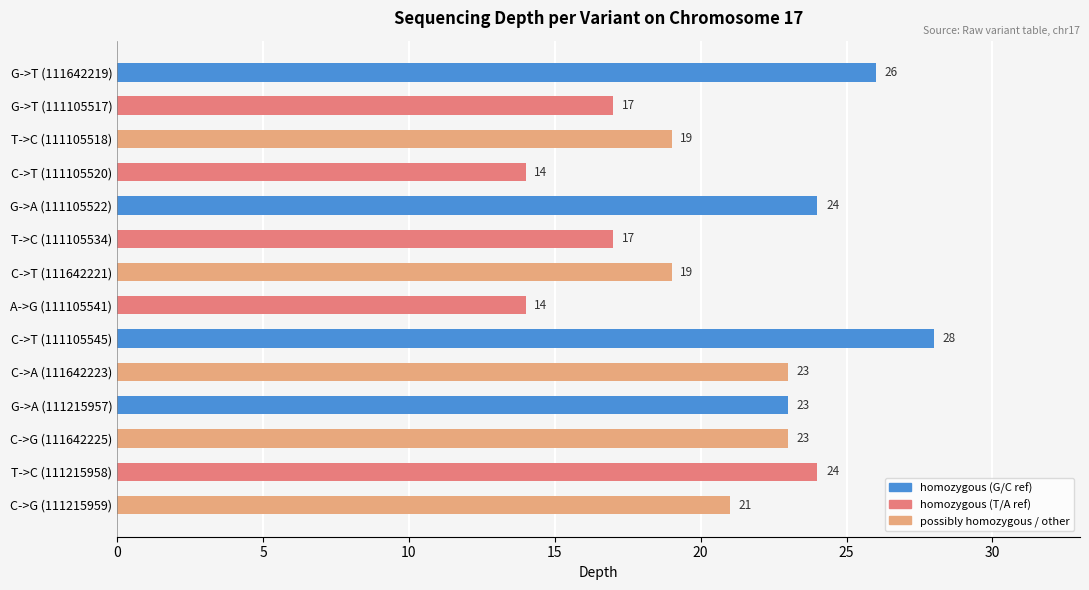

What is the label of the 12th bar from the top?

C->G (111642225)